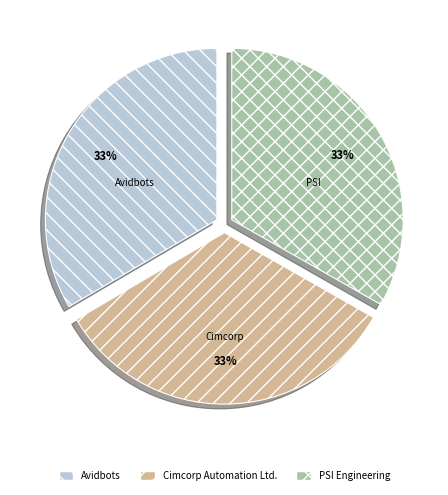

True or false: Avidbots accounts for 33% of the total.

True